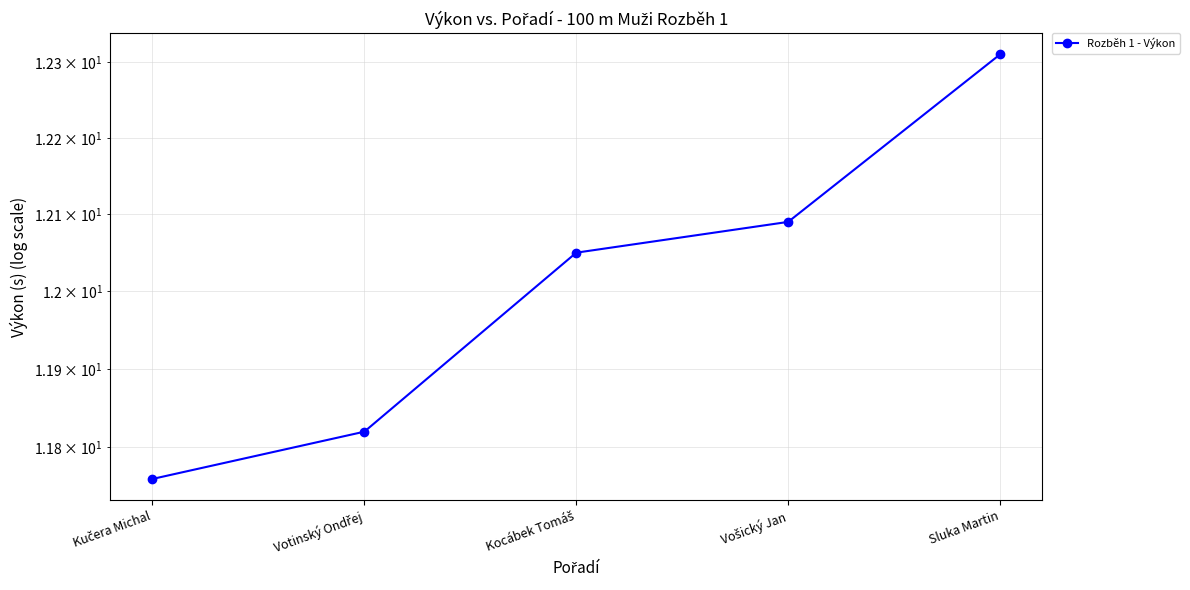

Which has a higher value, Sluka Martin or Vošický Jan?

Sluka Martin